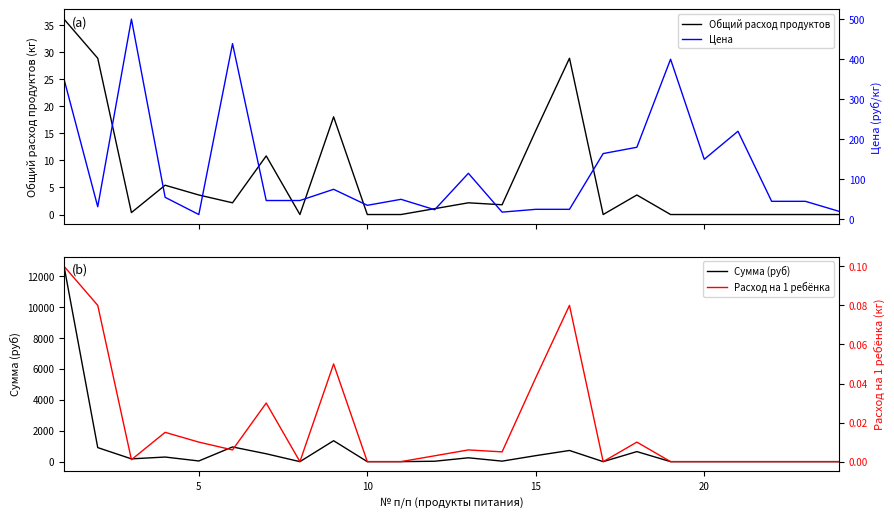

Is it true that Сумма (руб) equals 11.0 at 13?

False